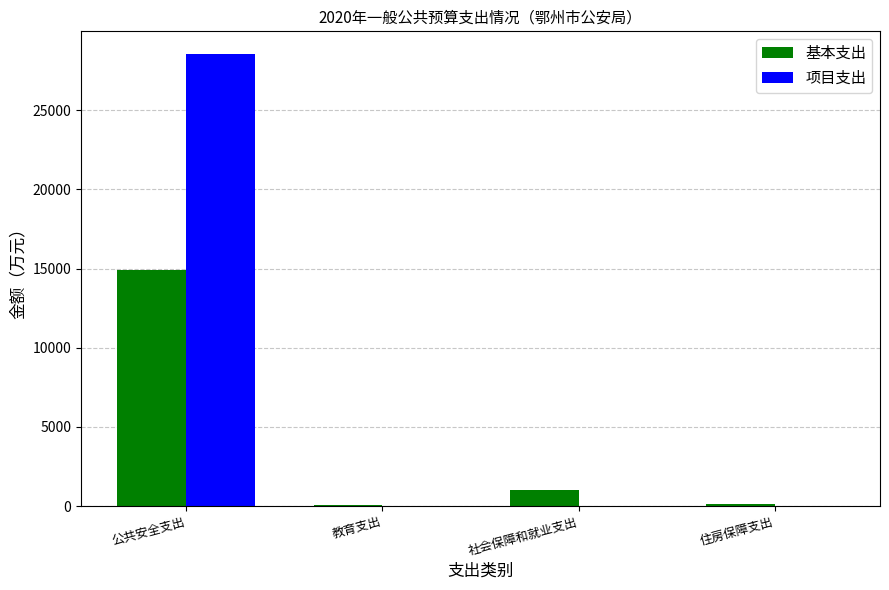

The value of 项目支出 at 教育支出 is 0.0. True or false?

True